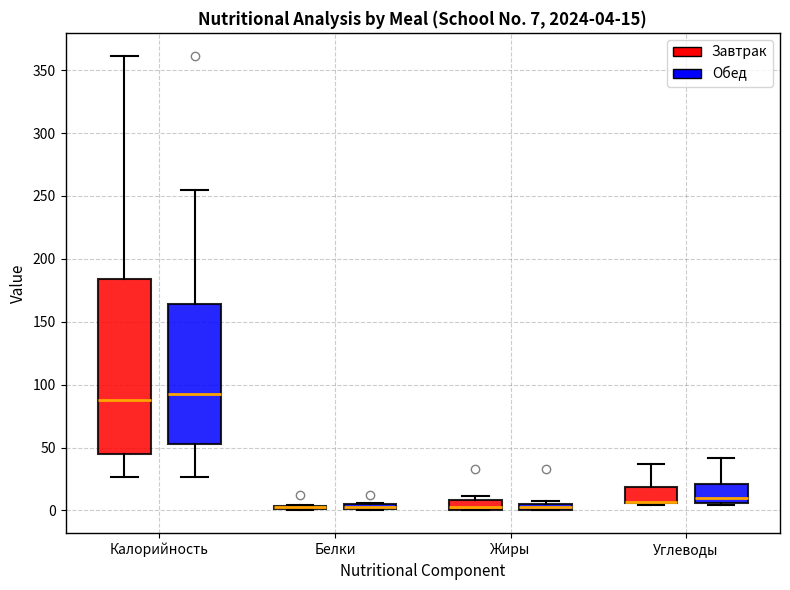

Comparing the boxes themselves (not the whiskers), which one is the tallest?

Калорийность (Завтрак)